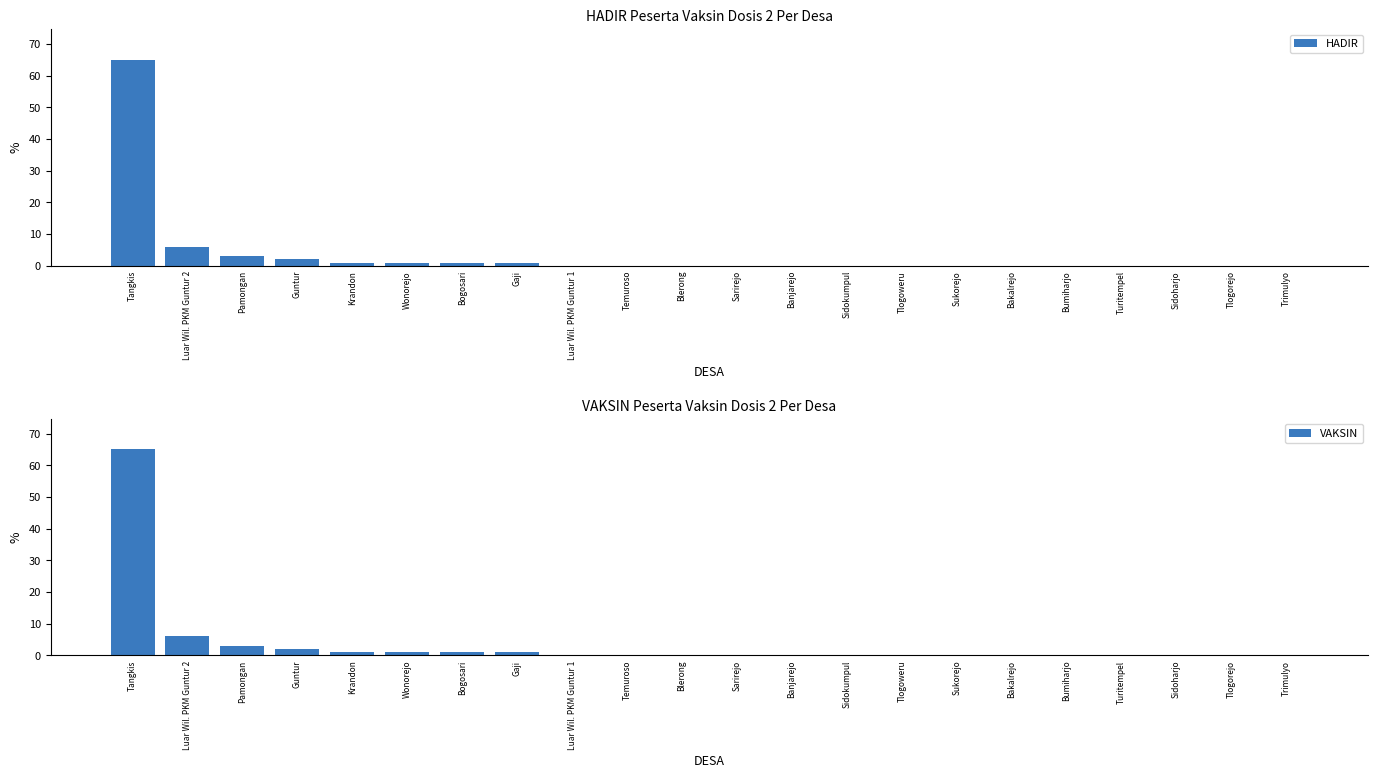

What is the greatest value displayed?

65